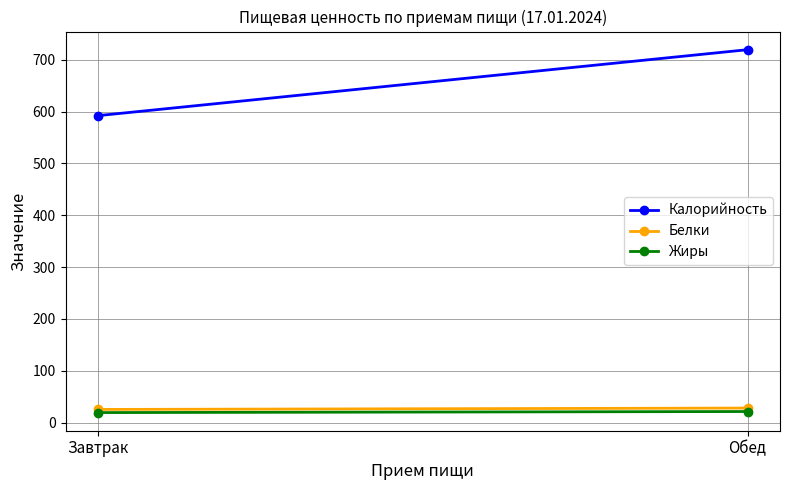

What is the label of the 2nd point from the left?

Обед